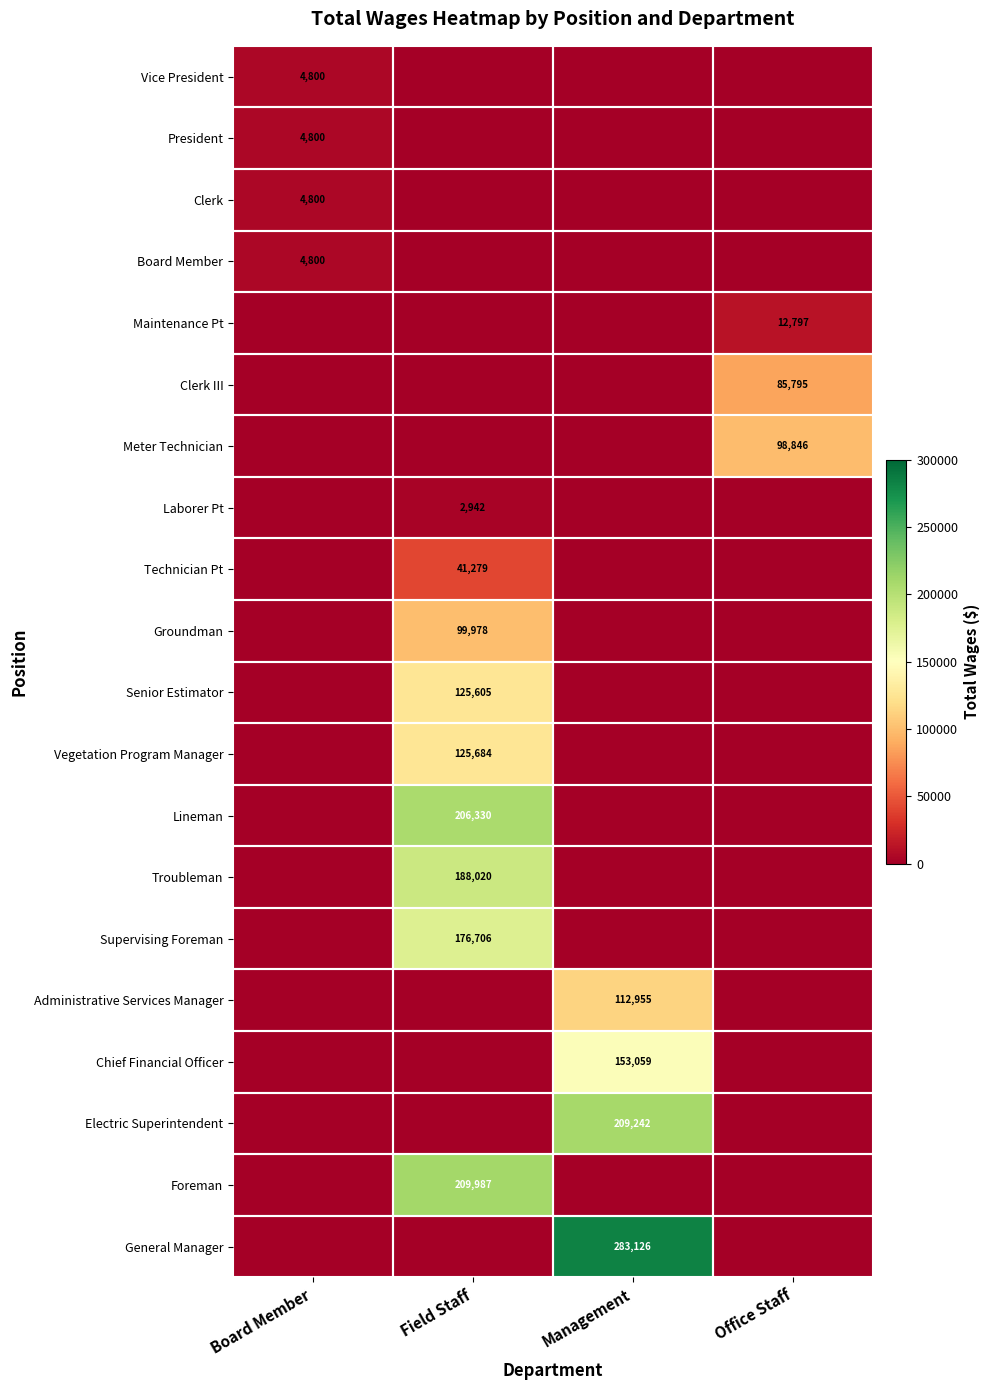

The Supervising Foreman series shows 176706 at Field Staff. True or false?

True